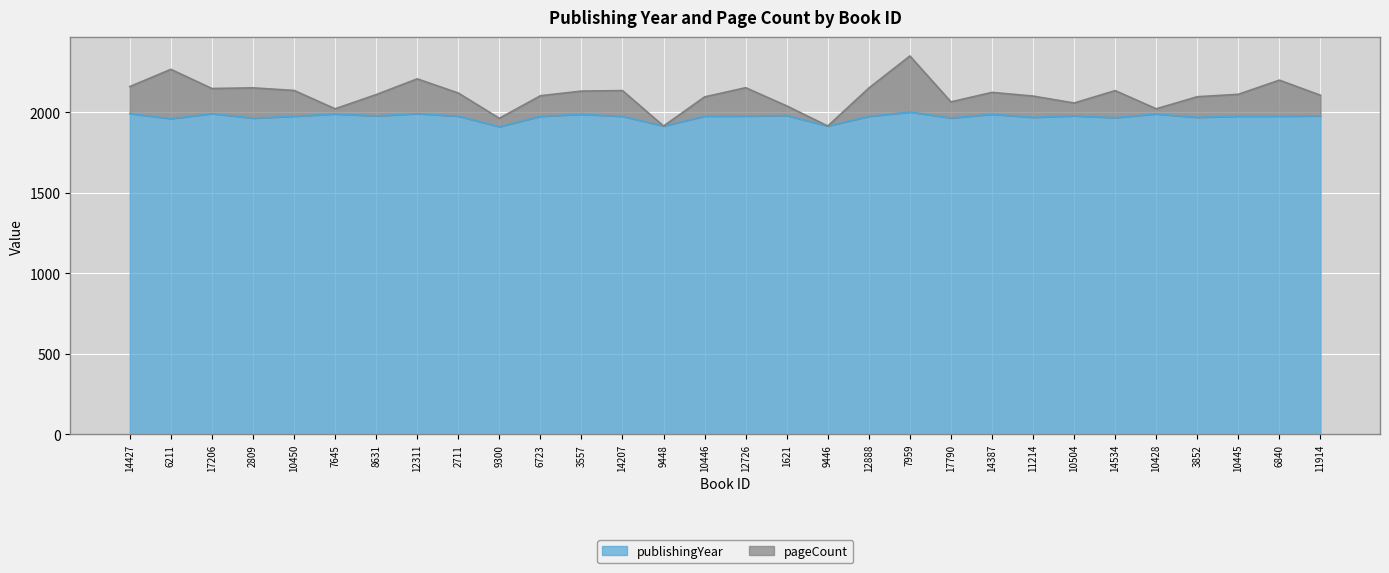

List the labels in order of value, smallest first.

9300, 9448, 9446, 6211, 2809, 17790, 14534, 11214, 3852, 6723, 14207, 12888, 10450, 2711, 10446, 10445, 6840, 12726, 8631, 10504, 11914, 1621, 3557, 14387, 7645, 10428, 14427, 17206, 12311, 7959